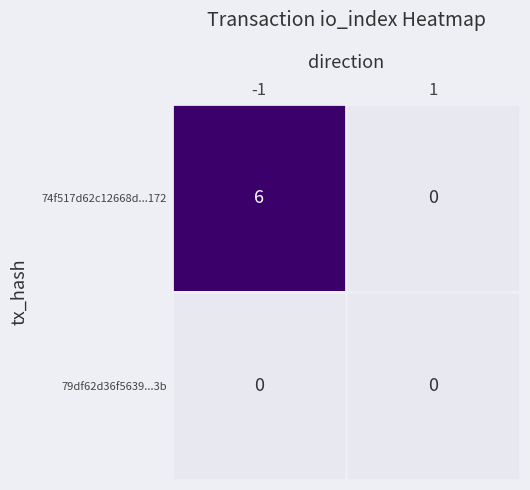

At -1, list the series in order from largest to smallest.

74f517d62c12668d...172, 79df62d36f5639...3b